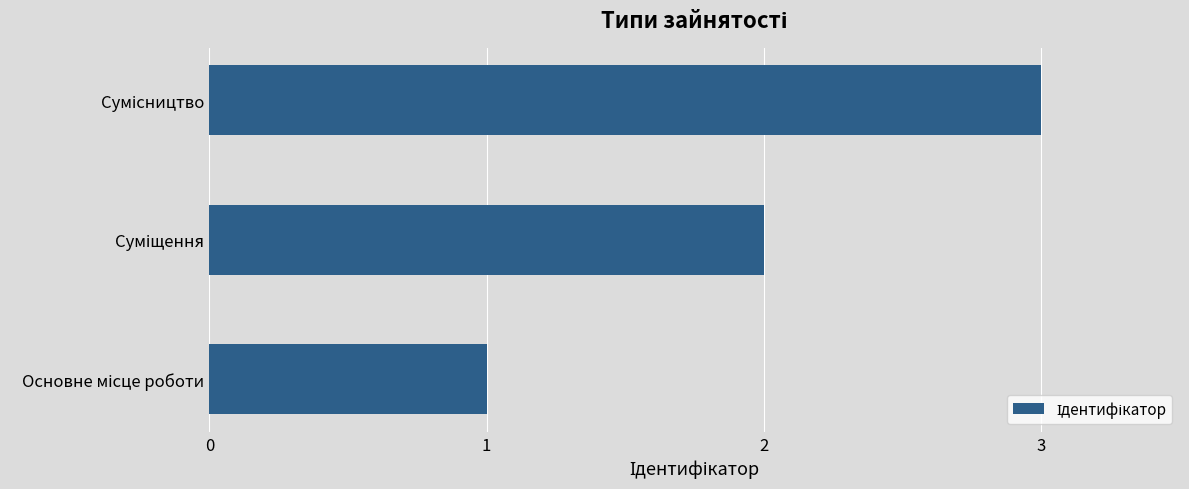

What is the average value?

2